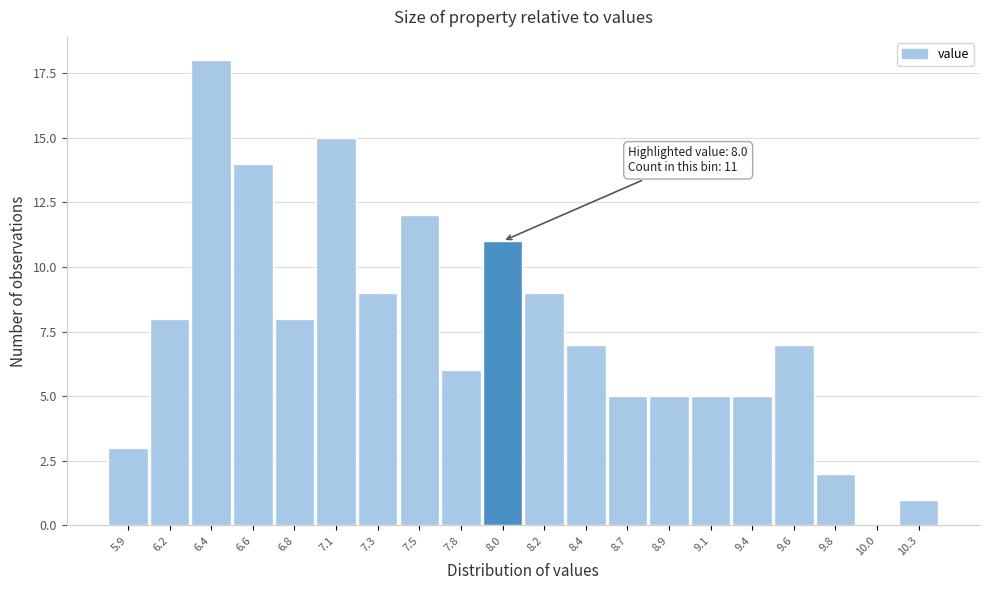

Reading right to left, what are all the values shown in this chart?

10.3=1	10.0=0	9.8=2	9.6=7	9.4=5	9.1=5	8.9=5	8.7=5	8.4=7	8.2=9	8.0=11	7.8=6	7.5=12	7.3=9	7.1=15	6.8=8	6.6=14	6.4=18	6.2=8	5.9=3